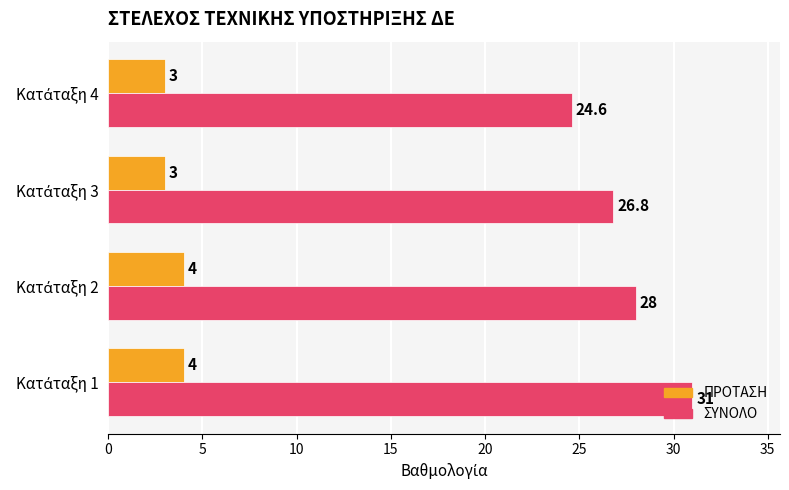

Rank the series by their average value, from lowest to highest.

ΠΡΟΤΑΣΗ, ΣΥΝΟΛΟ